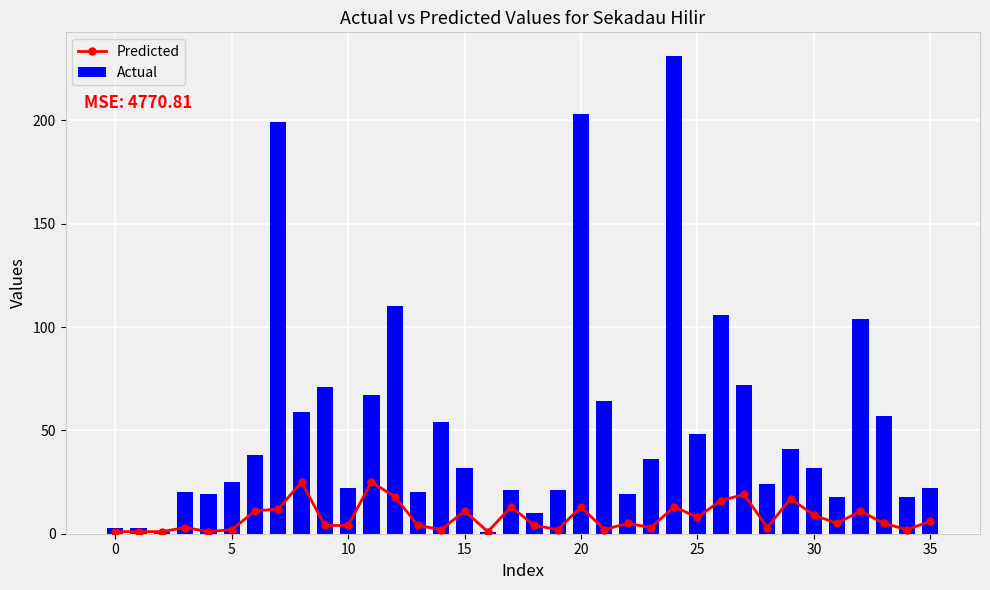

What is the sum of all Actual values?

1891